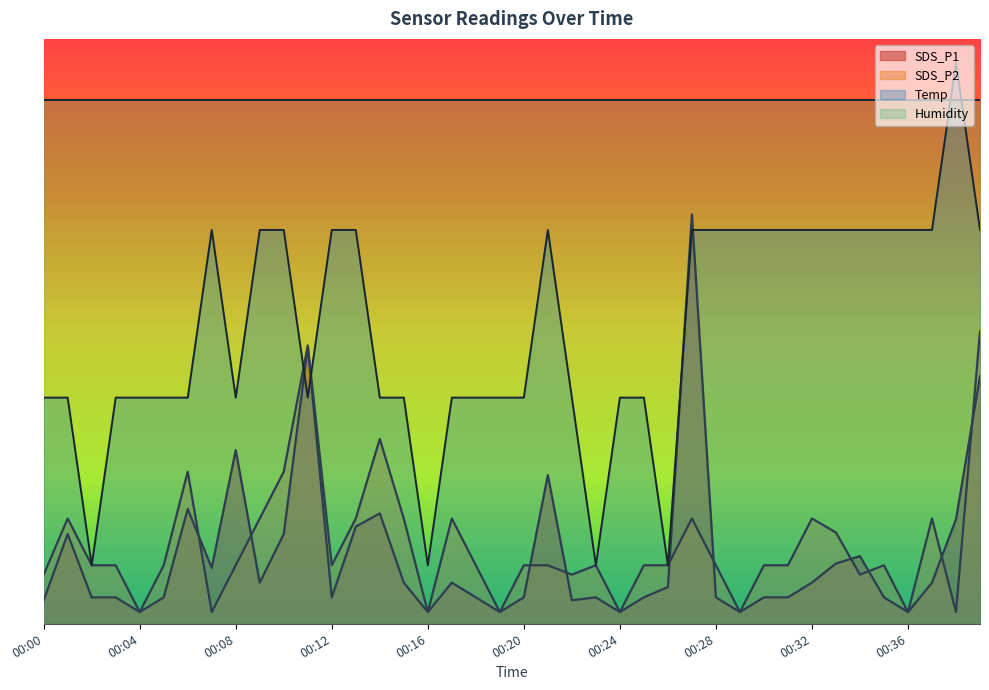

Where is the first local minimum for Temp?

00:02